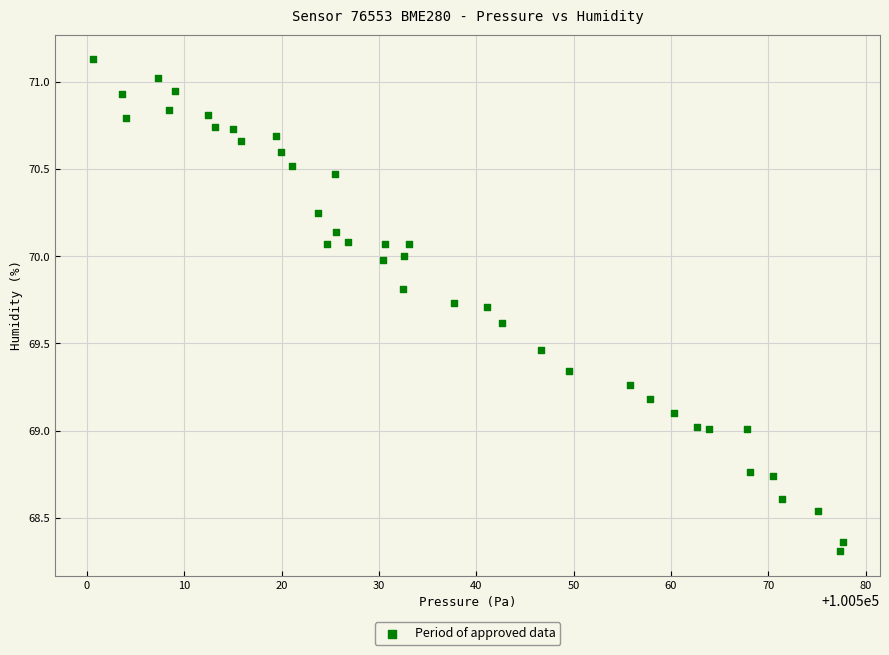

What is the range of X values (max minus min)?

77.0